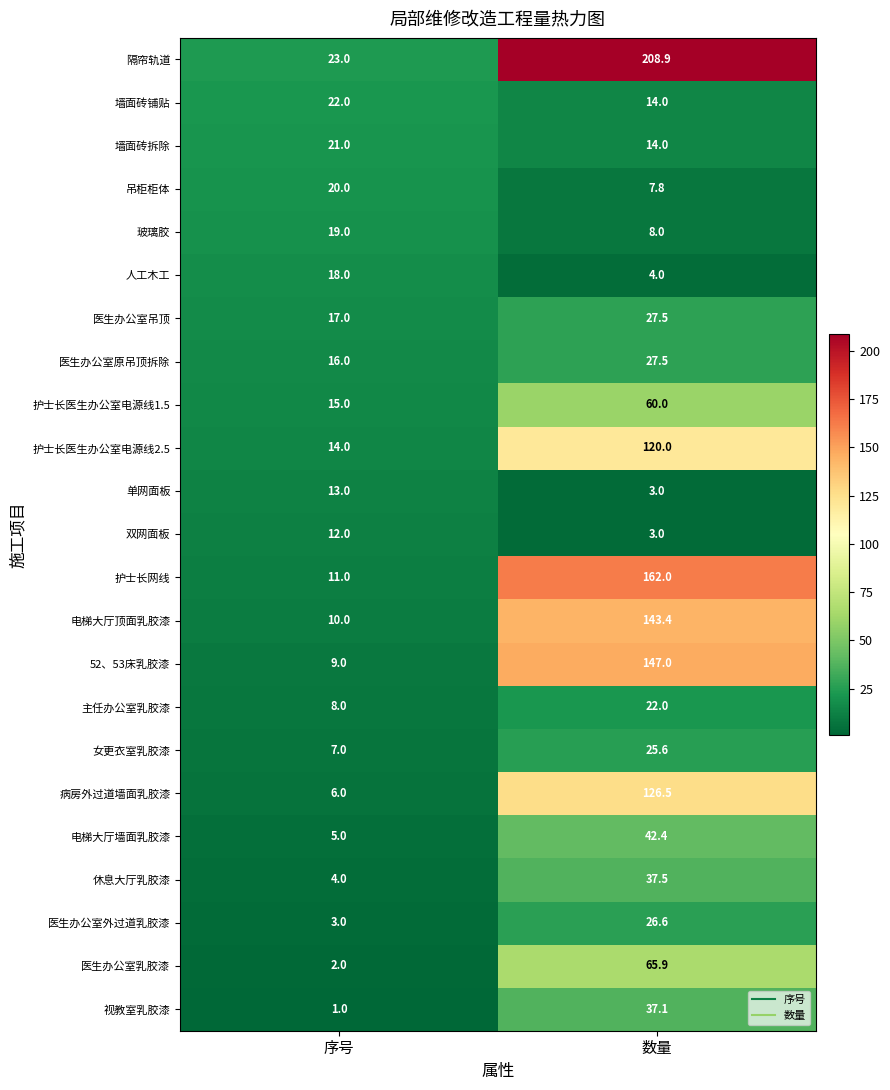

How many values in the 电梯大厅墙面乳胶漆 series exceed 42?

1